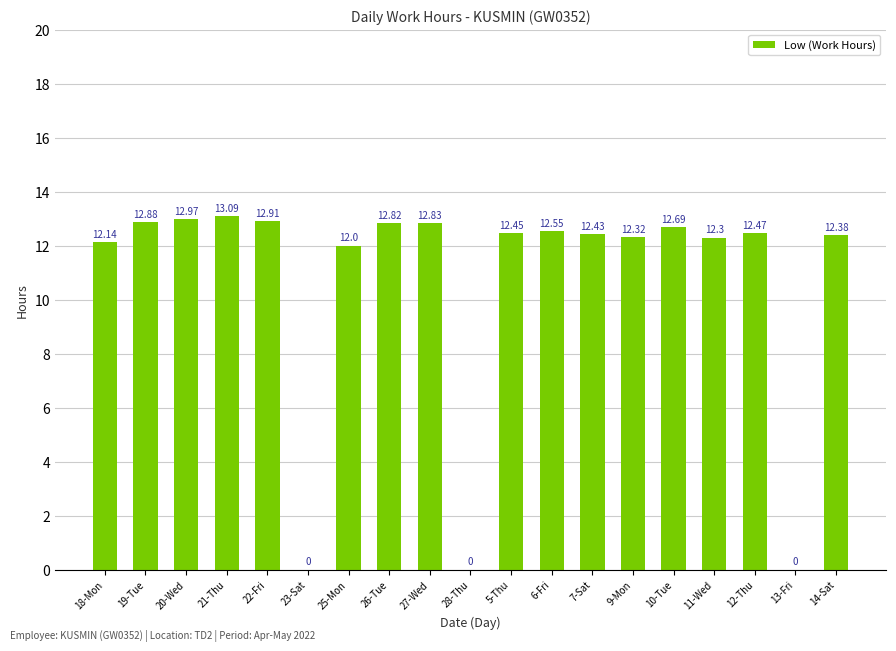

What is the sum of all values?

201.2